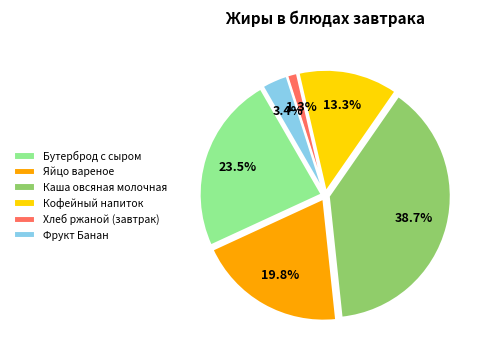

How many segments does this pie chart have?

6